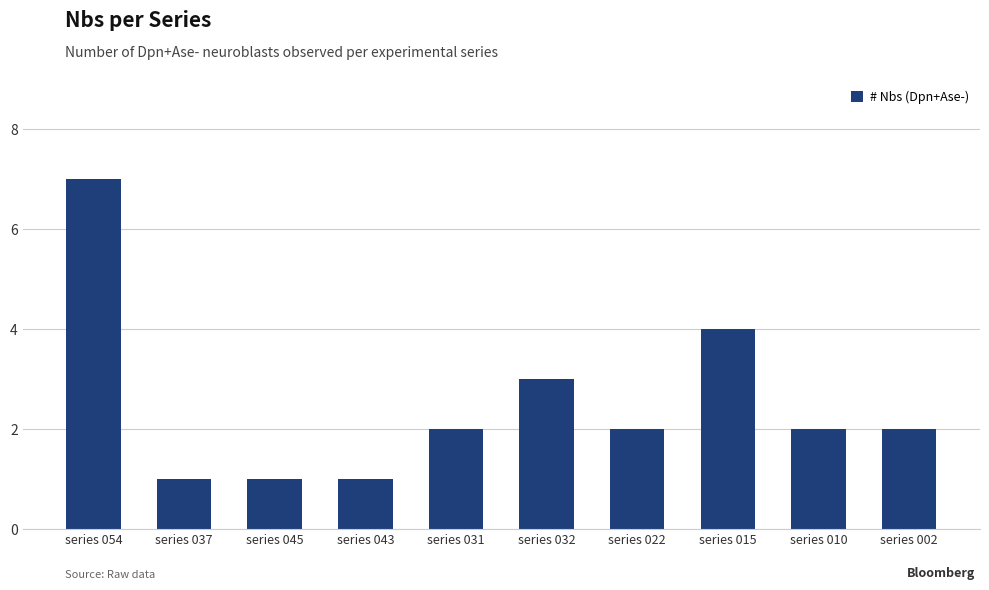

What is the maximum value shown in the chart?

7